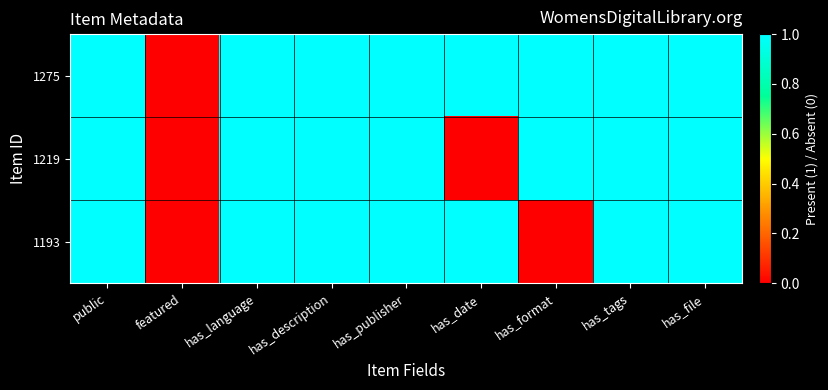

Reading left to right, transcribe all the data shown in this chart.

1275: public=1	featured=0	has_language=1	has_description=1	has_publisher=1	has_date=1	has_format=1	has_tags=1	has_file=1
1219: public=1	featured=0	has_language=1	has_description=1	has_publisher=1	has_date=0	has_format=1	has_tags=1	has_file=1
1193: public=1	featured=0	has_language=1	has_description=1	has_publisher=1	has_date=1	has_format=0	has_tags=1	has_file=1